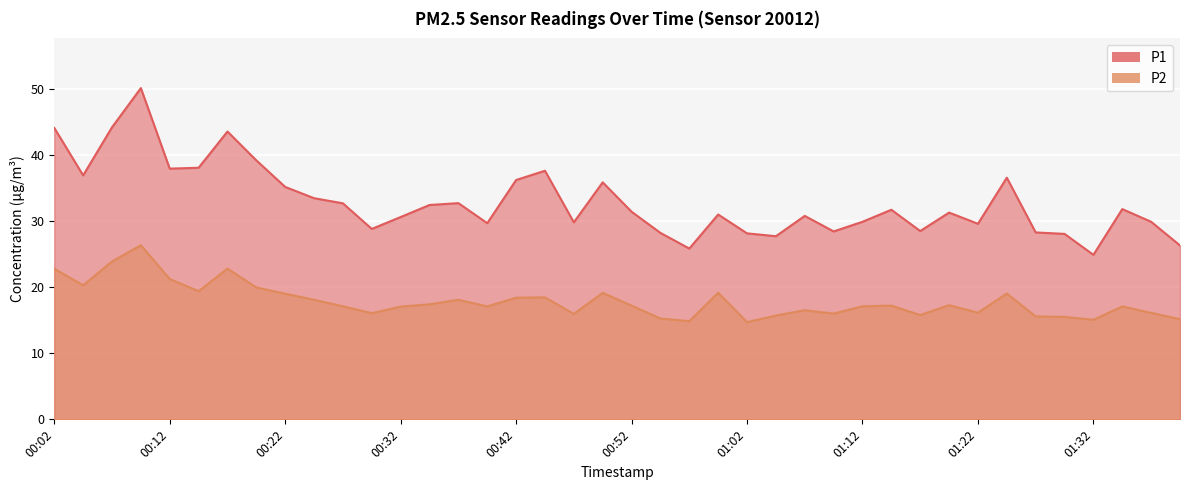

How many lines are shown in the chart?

2